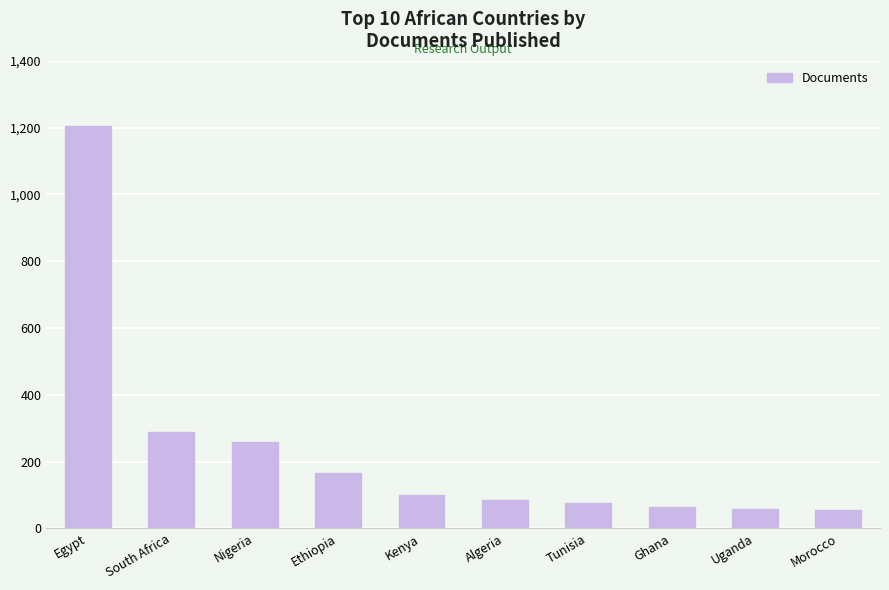

What is the change in value from South Africa to Algeria?

-204